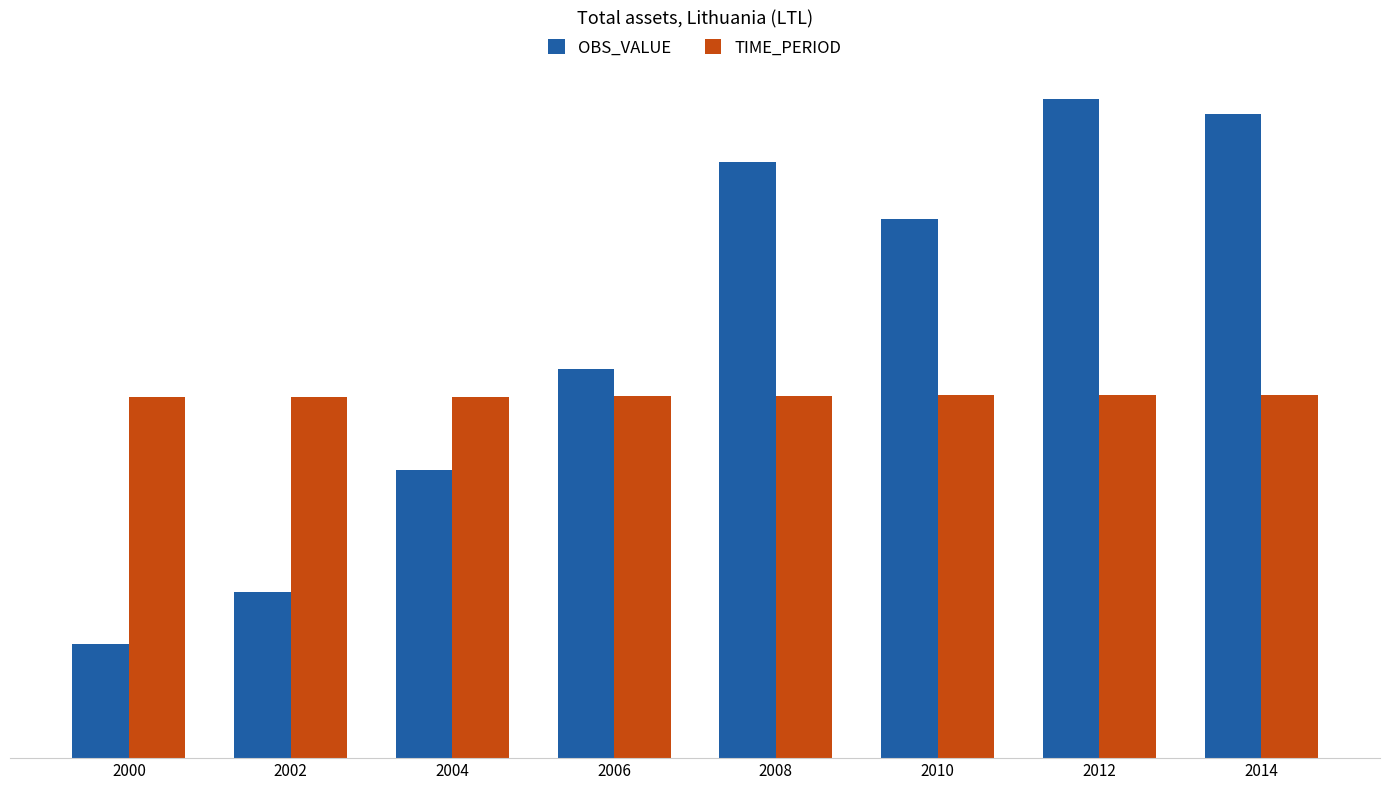

Are the bars horizontal?

No